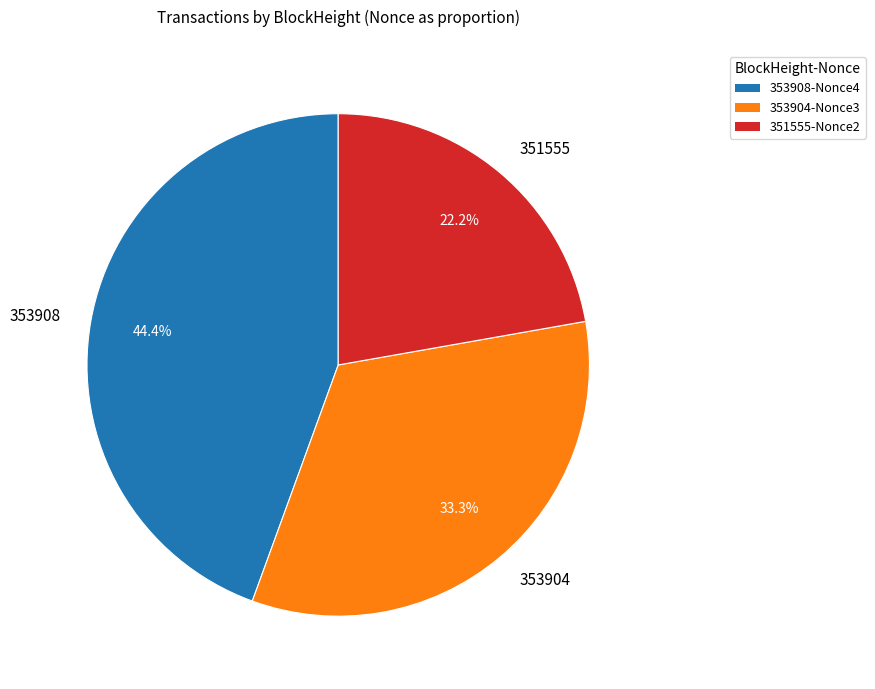

Combined, what portion of the pie is 353904 and 353908?

77.8%